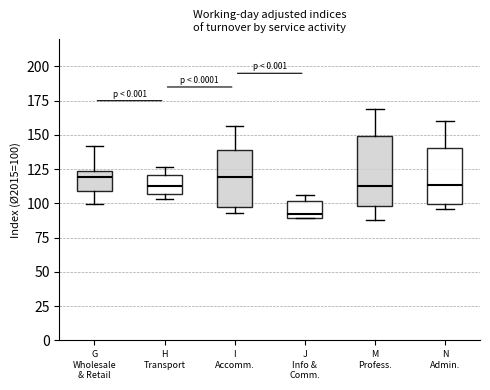

Reading left to right, read every box against the y-axis: the position of its median line, the range the box covers, and the ends of its whiskers. The values are not printed on the chart, so give them approximately, as read against the axis.

G Wholesale & Retail: median 120, box 110 to 125, whiskers 100 to 140
H Transport: median 115, box 105 to 120, whiskers 105 (just below the box's lower edge) to 125
I Accomm.: median 120, box 95 to 140, whiskers 95 (just below the box's lower edge) to 155
J Info & Comm.: median 90 (just above the box's lower edge), box 90 to 100, whiskers 90 to 105
M Profess.: median 115, box 100 to 150, whiskers 90 to 170
N Admin.: median 115, box 100 to 140, whiskers 95 to 160